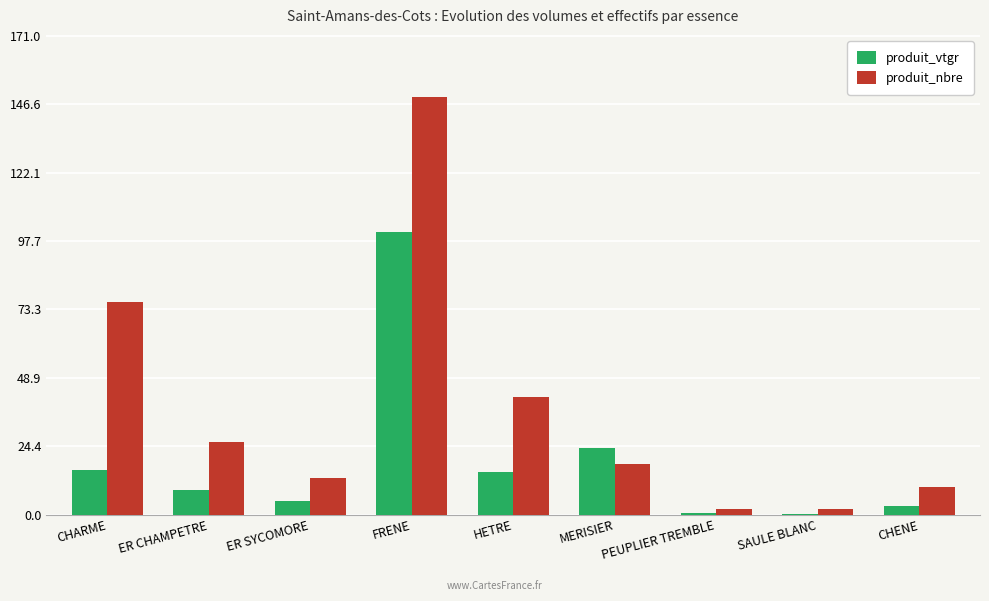

Which category has the highest value in the produit_vtgr series?

FRENE